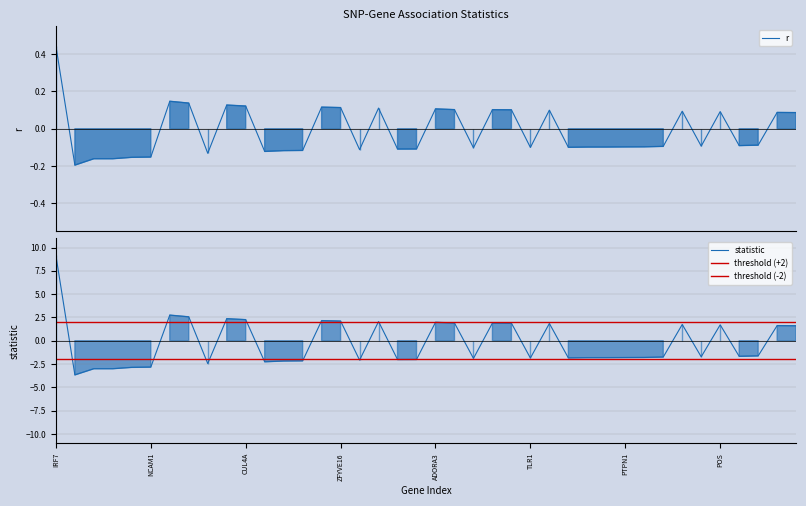

List the series in order of their peak value, highest first.

statistic, r